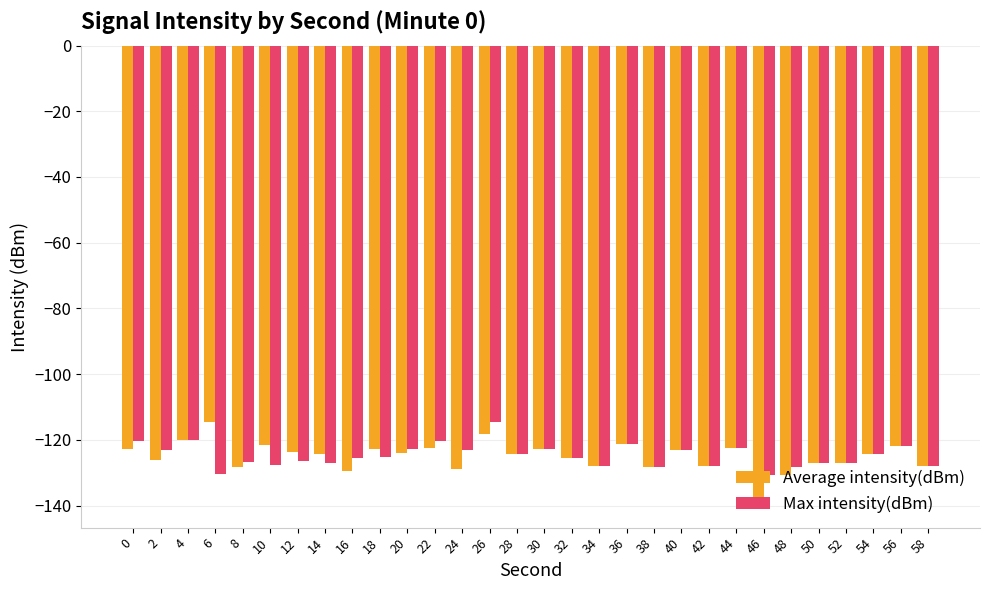

What is the lowest value of the Max intensity(dBm) series?

-130.6